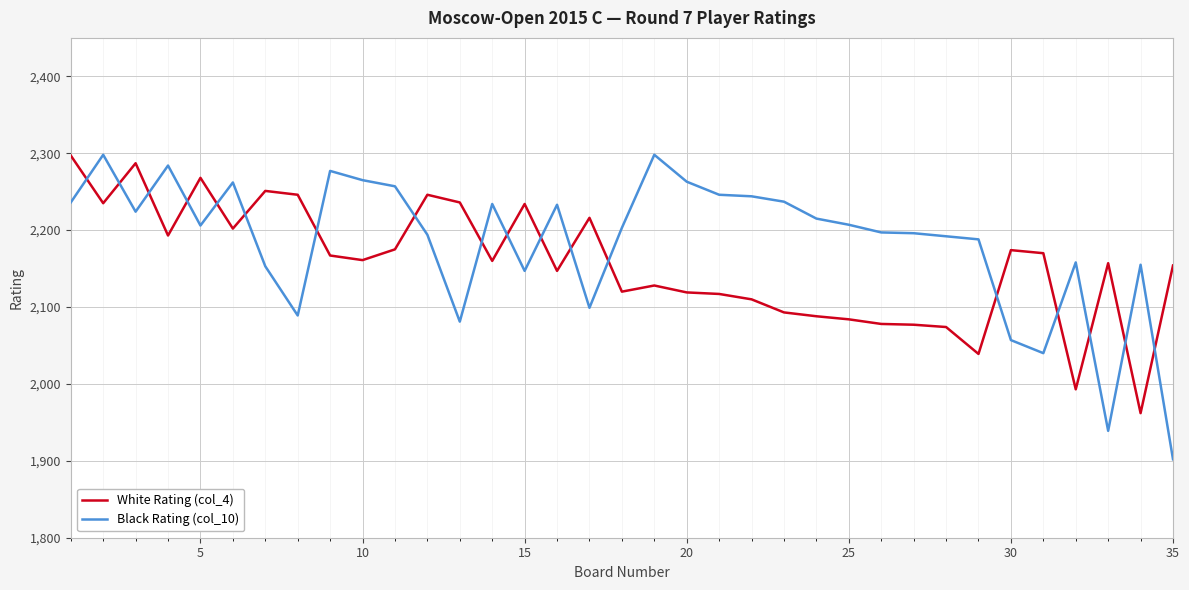

How many intersections are there between White Rating (col_4) and Black Rating (col_10)?

18